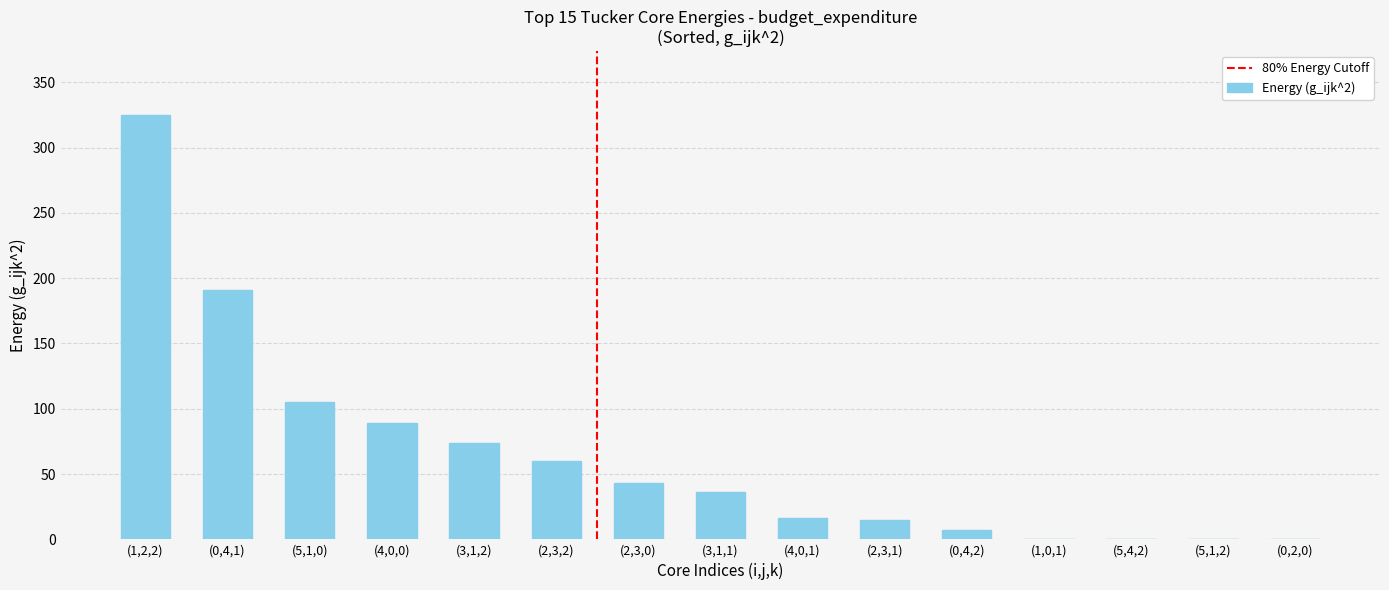

Between (2,3,2) and (5,1,2), which is larger?

(2,3,2)